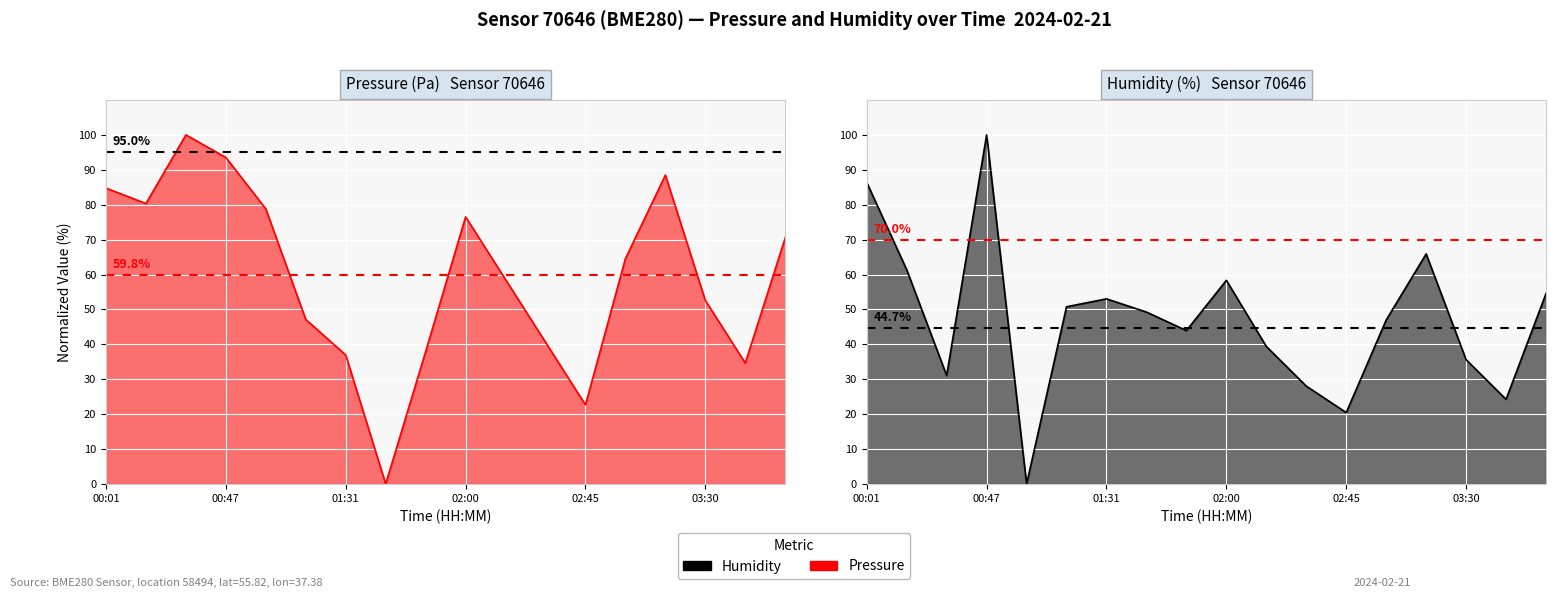

What is the total value across all series at 03:45?

58.9